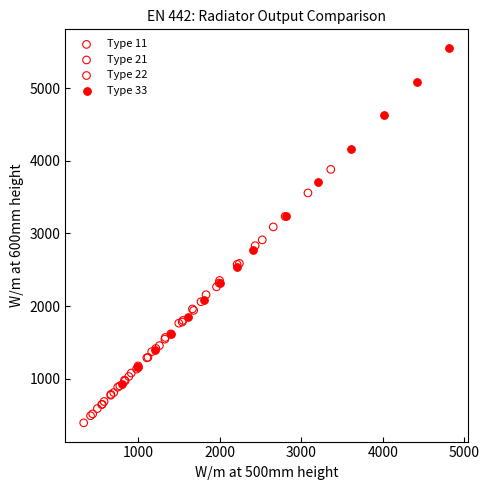

Which series contains the highest Y value?

Type 33